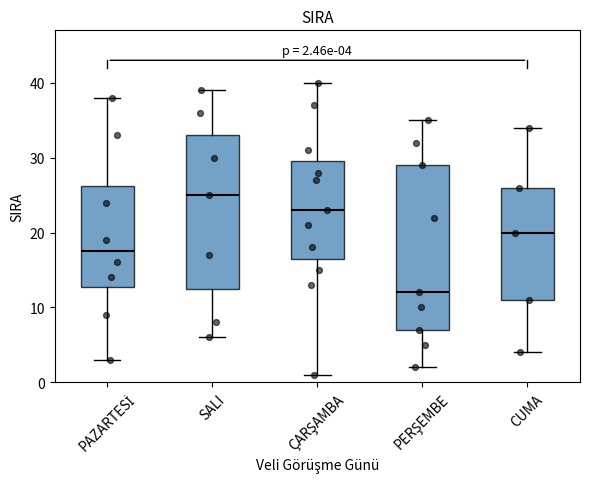

Which box has the highest median line?

SALI